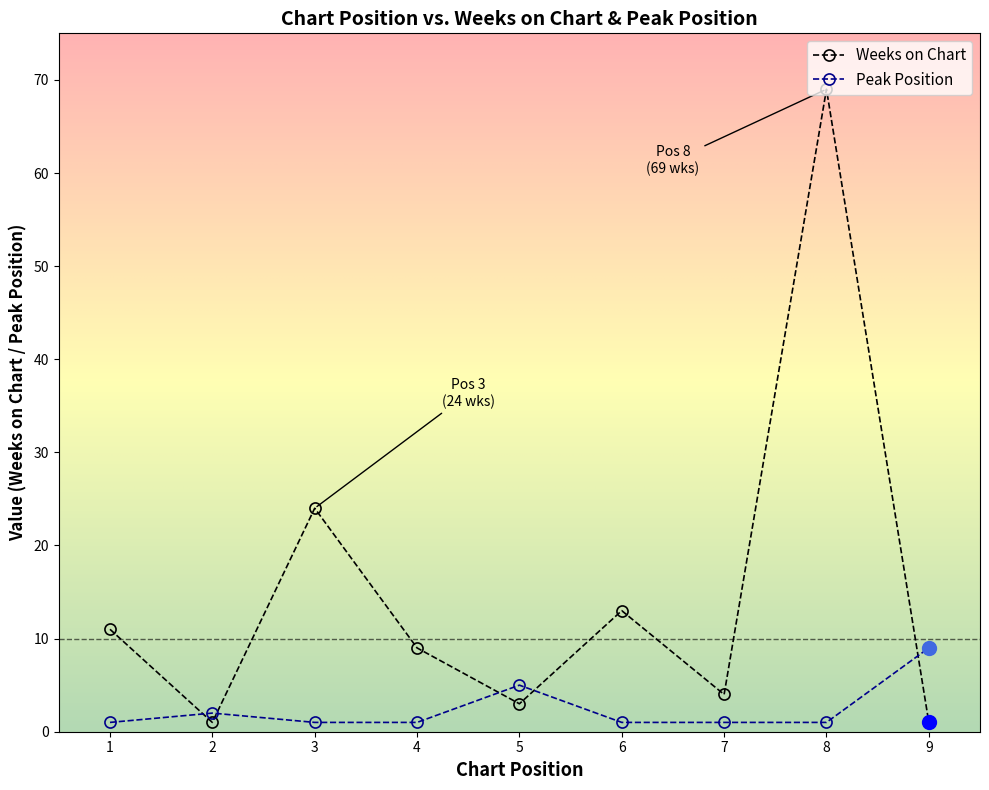

What is the value of the Peak Position point at the 1st from the left?

1